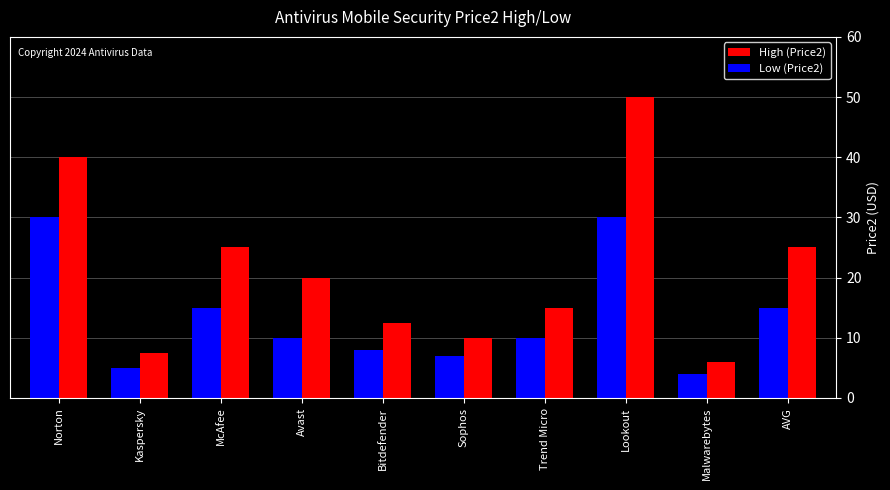

The Low (Price2) series shows 2.2 at Sophos. True or false?

False